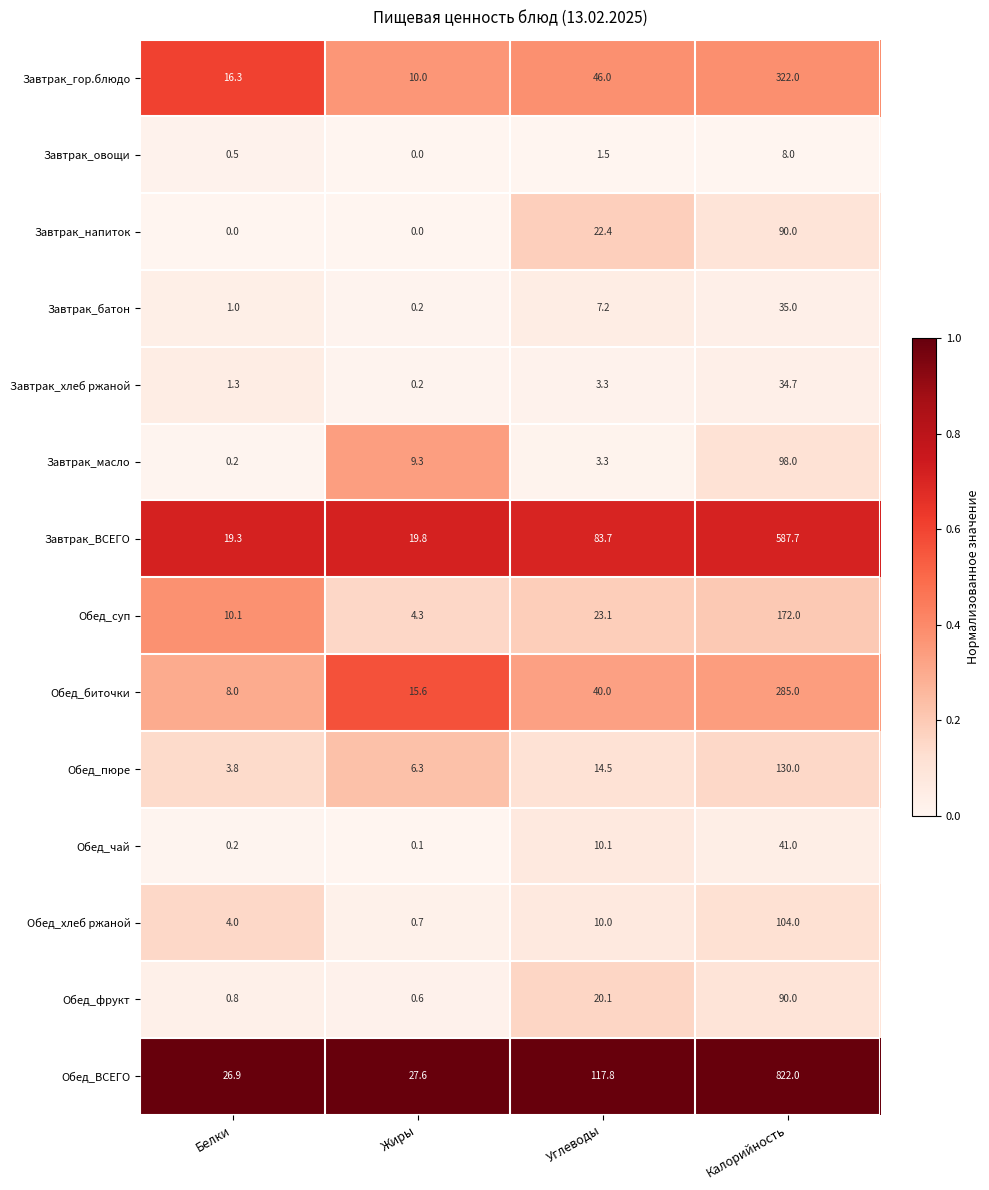

What is the spread (max minus min) of values at Углеводы?

116.3